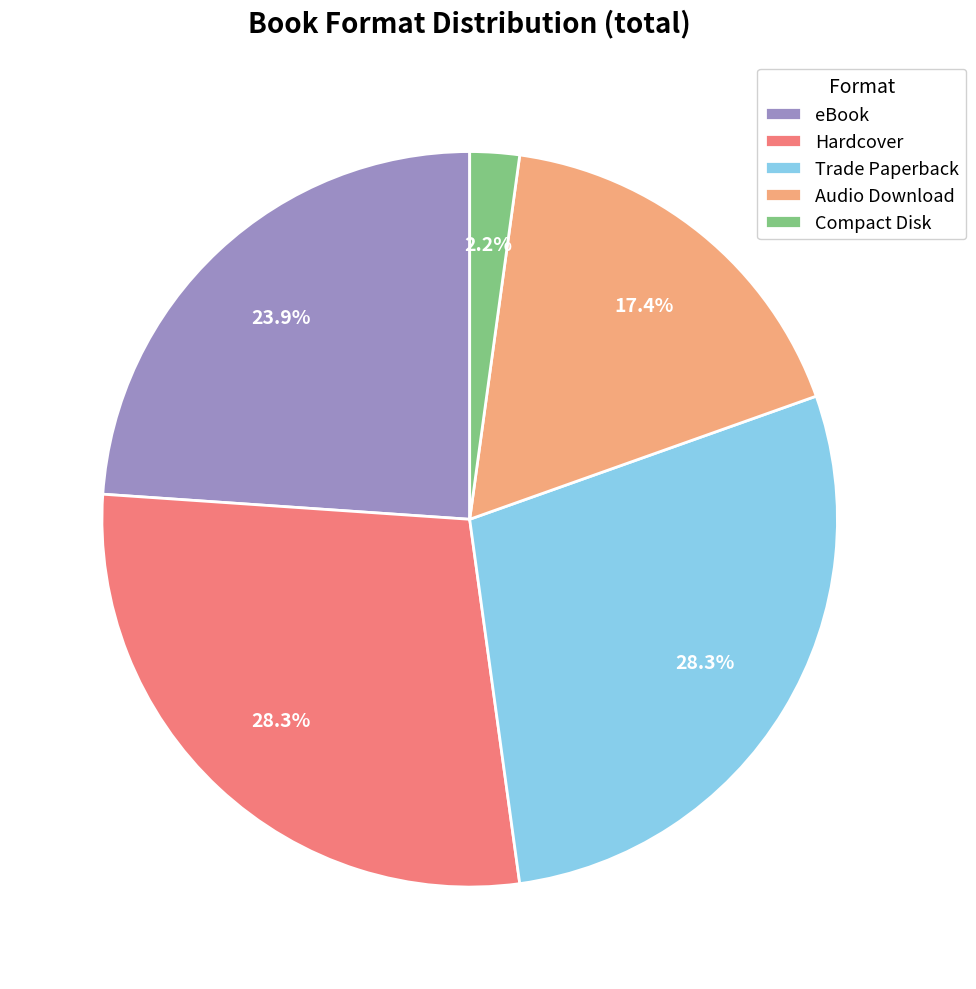

To the nearest percent, what percentage of the pie is Audio Download?

17%